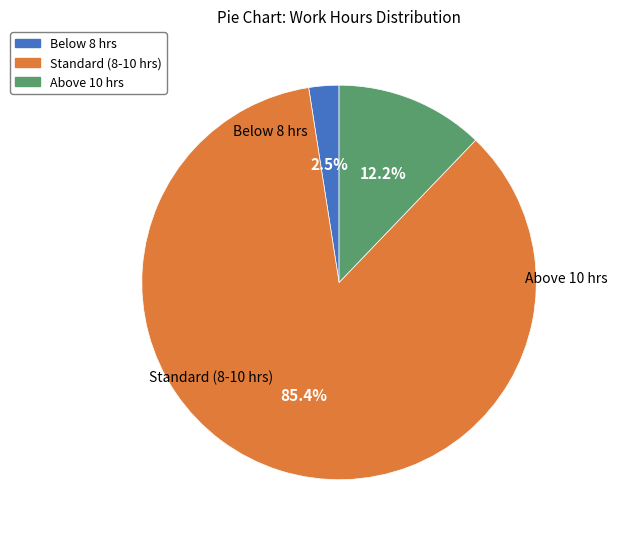

Is there any slice that represents more than half of the pie?

Yes